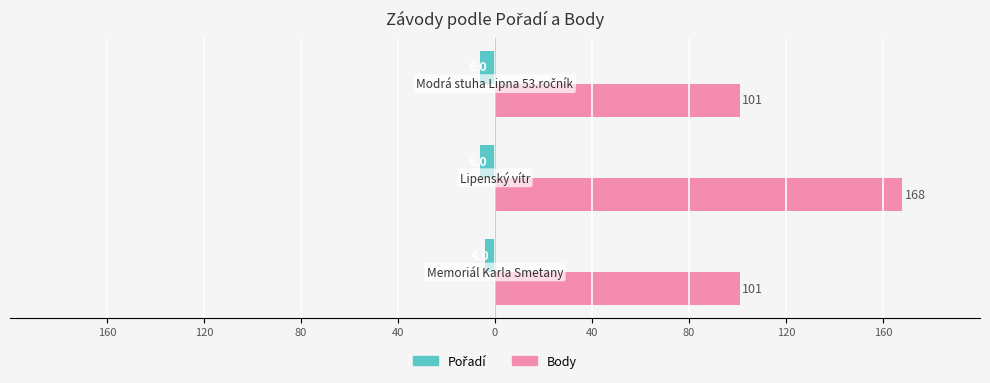

Rank the series by their maximum value, from highest to lowest.

Body, Pořadí